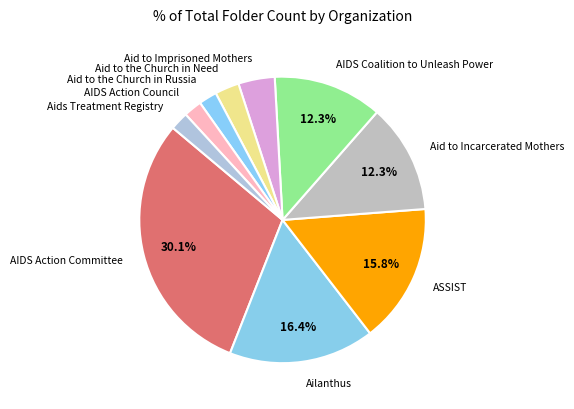

To the nearest percent, what percentage of the pie is Aid to the Church in Need?

3%